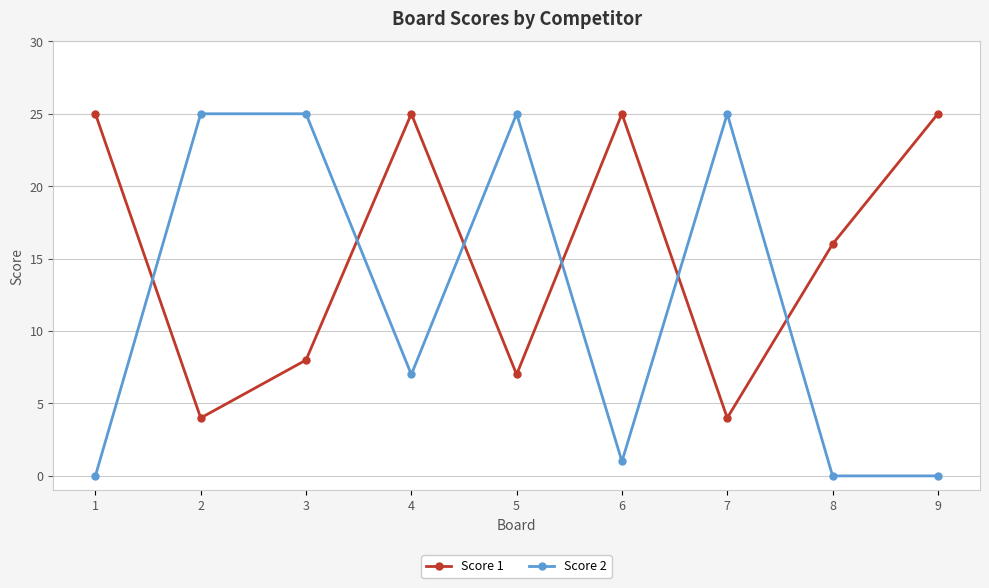

Between which two adjacent categories do Score 1 and Score 2 first intersect?

1 and 2